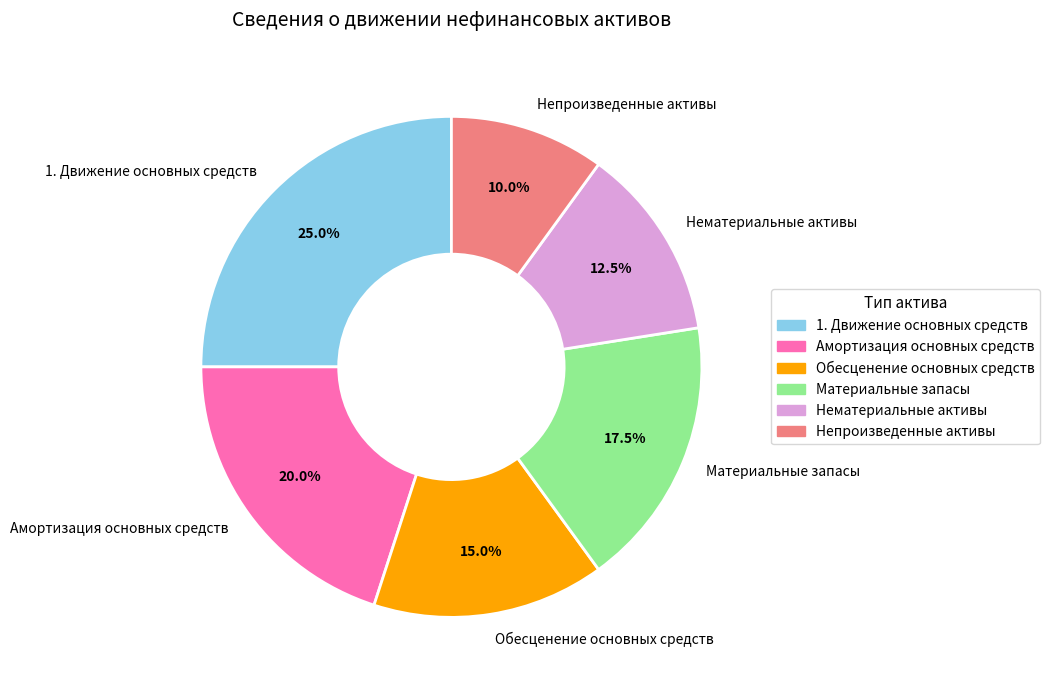

Count the number of slices in the pie.

6